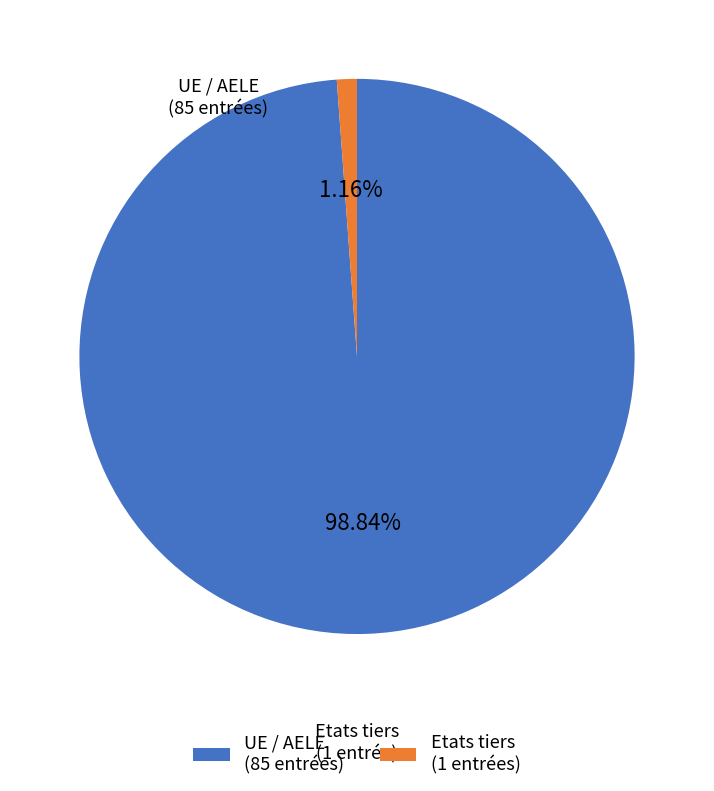

Which has a higher value, UE / AELE (85 entrées) or Etats tiers (1 entrées)?

UE / AELE (85 entrées)